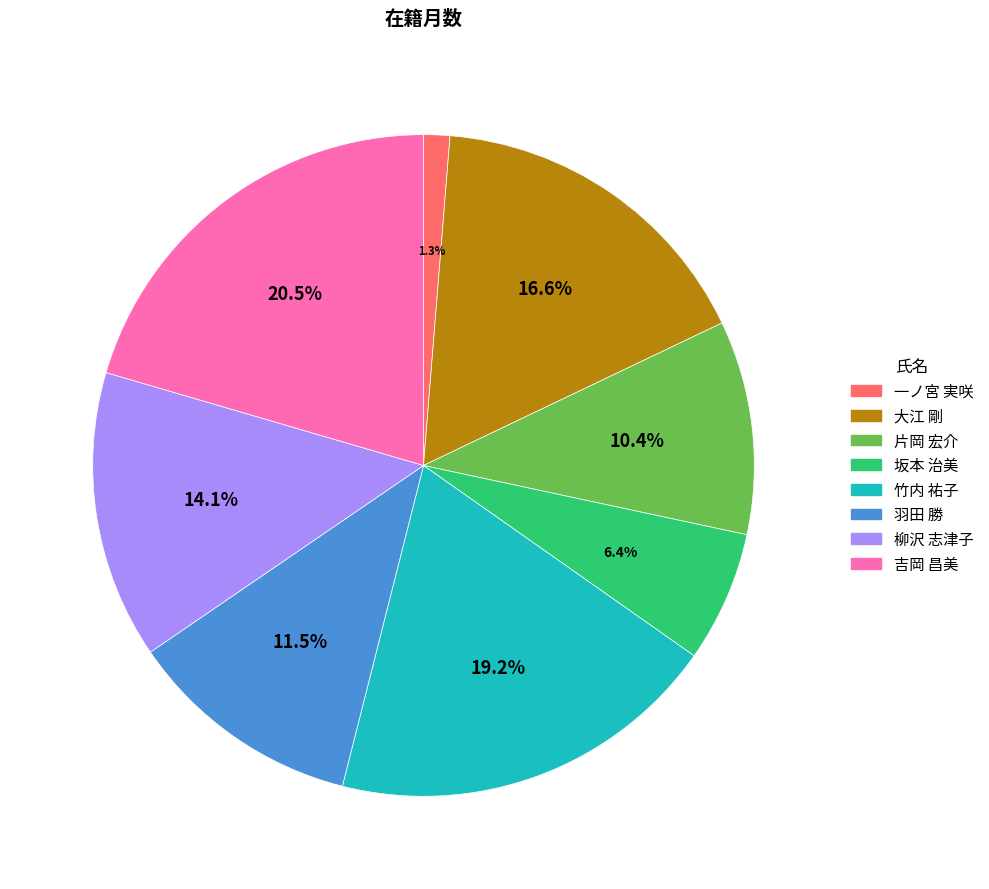

Count the number of slices in the pie.

8